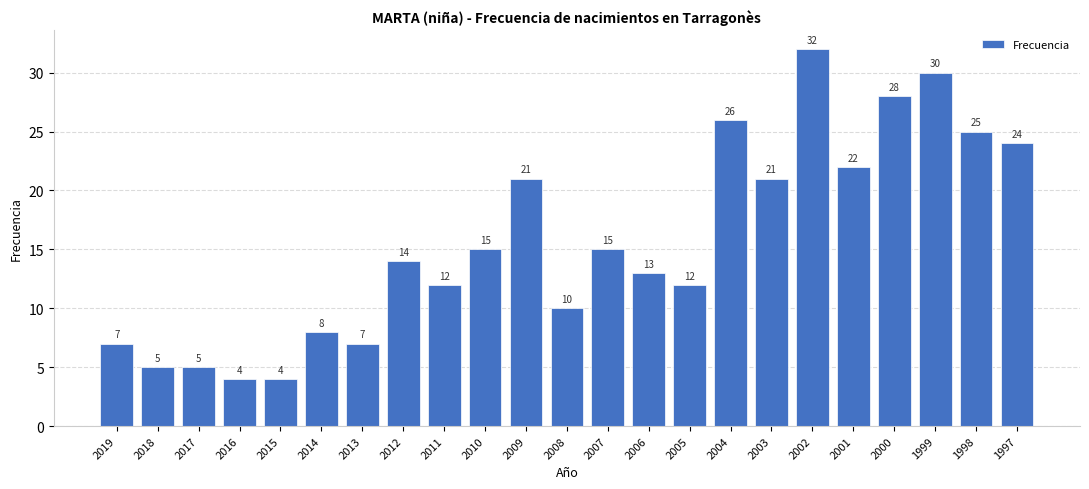

Are the bars grouped side by side (vs. stacked)?

No